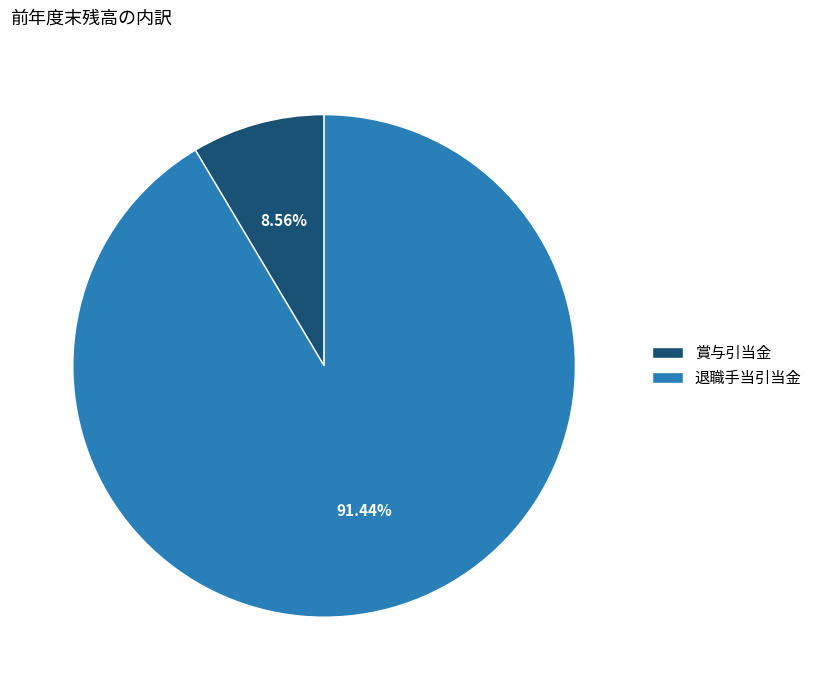

What percentage do 退職手当引当金 and 賞与引当金 together represent?

100.0%